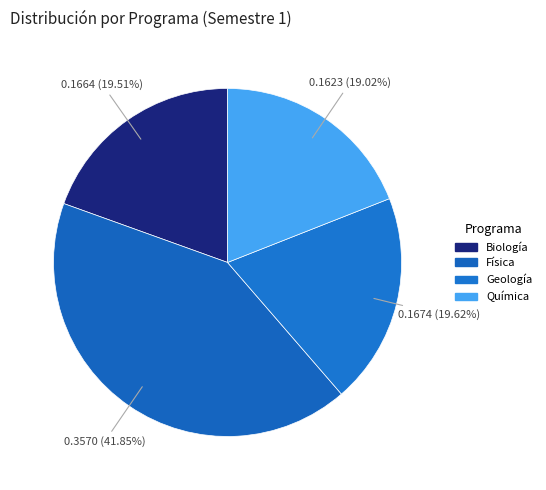

Is it true that Química is 25% of the pie?

False